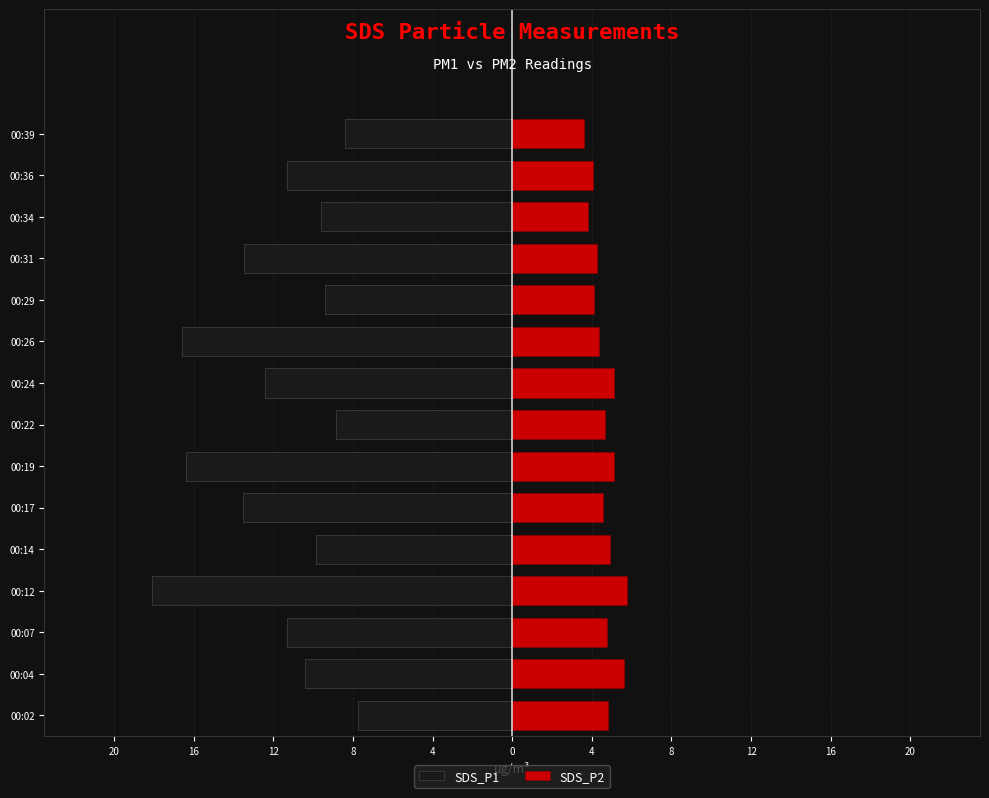

How many values in the SDS_P1 series are below -11?

8